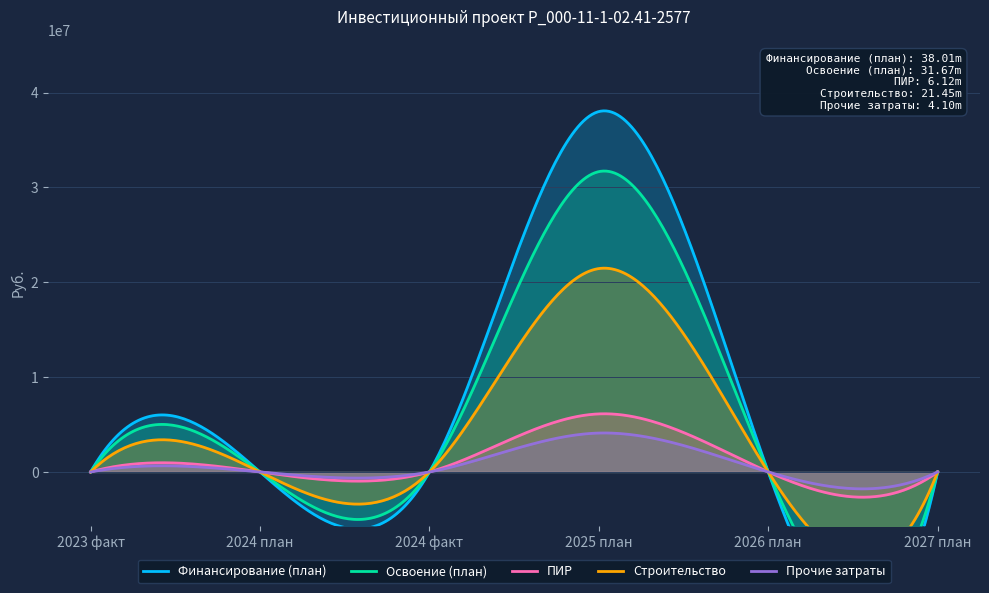

How many data points in Прочие затраты are above 0?

1